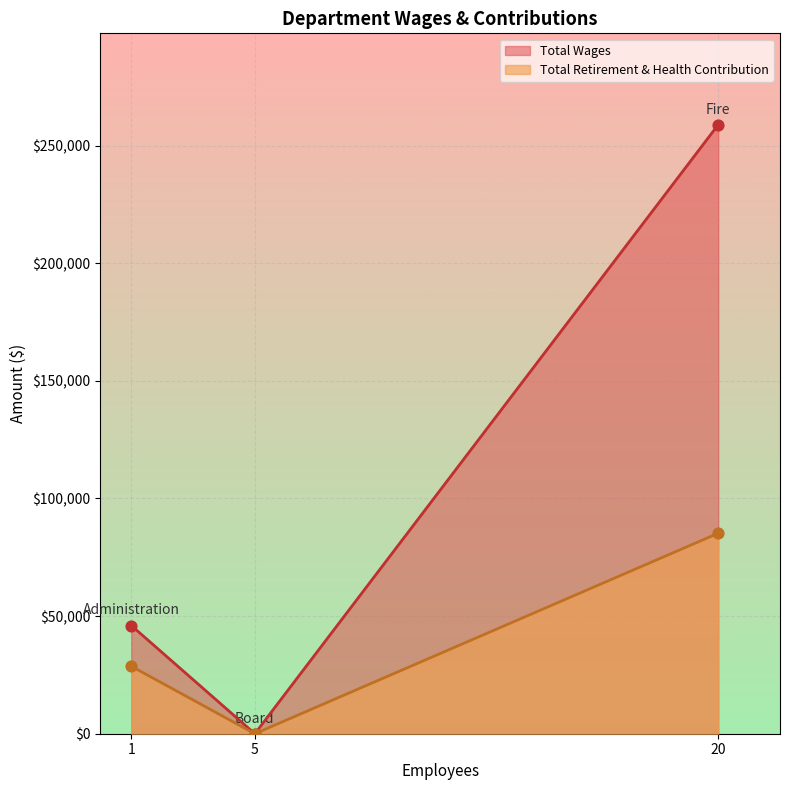

Which series reaches the maximum Y coordinate?

Total Wages